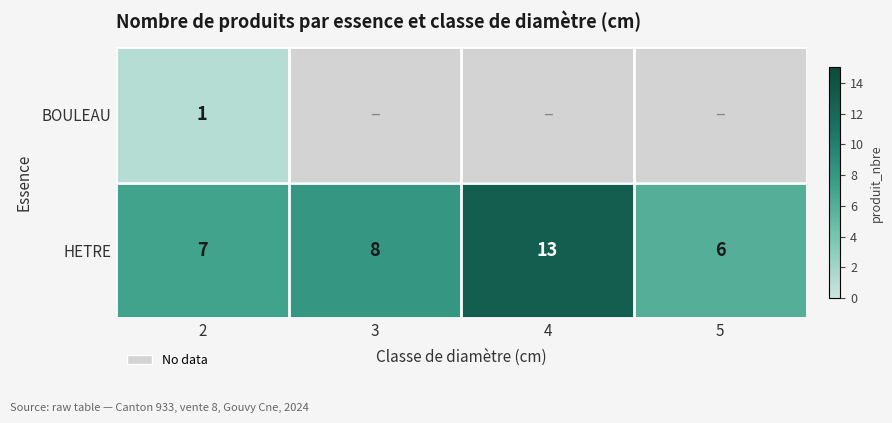

How many series are shown in this chart?

2